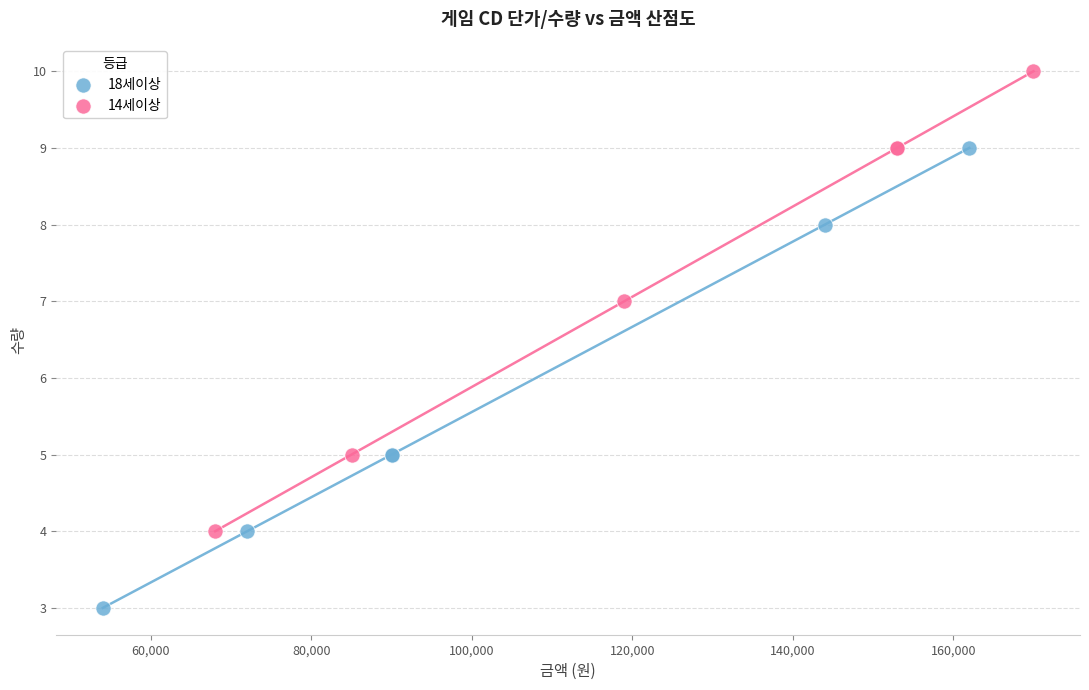

What are all the series names shown in the legend?

18세이상, 14세이상